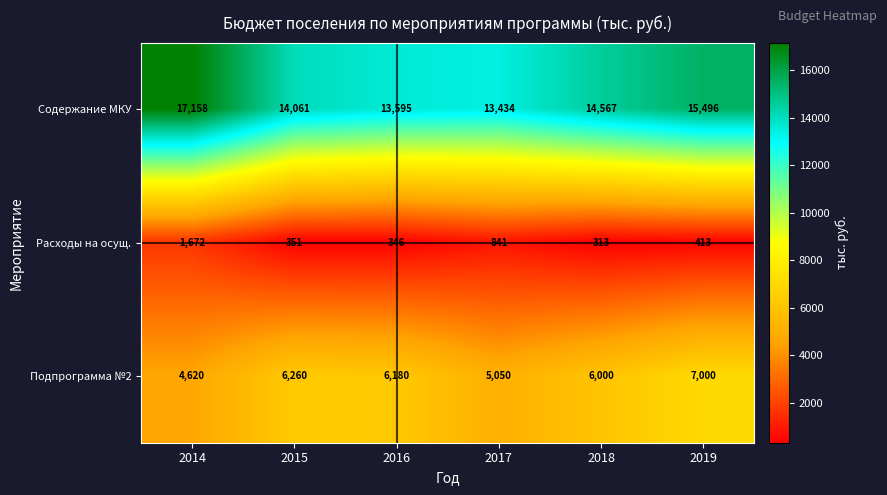

The value of Расходы на осущ. at 2014 is 1672. True or false?

True